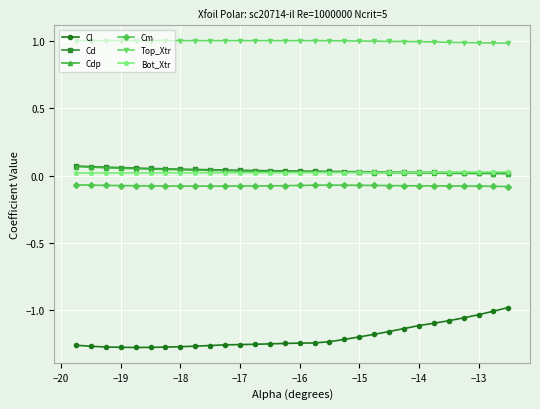

Which series has the largest range (max minus min)?

Cl